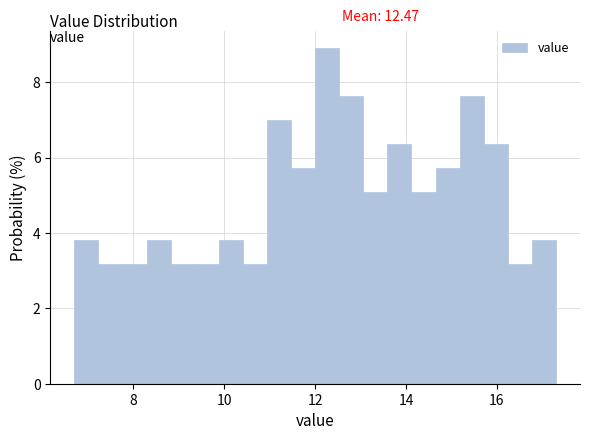

Around what value on the x-axis is the tallest bar? Give the approximate position of its centre, as read against the axis.

12.2